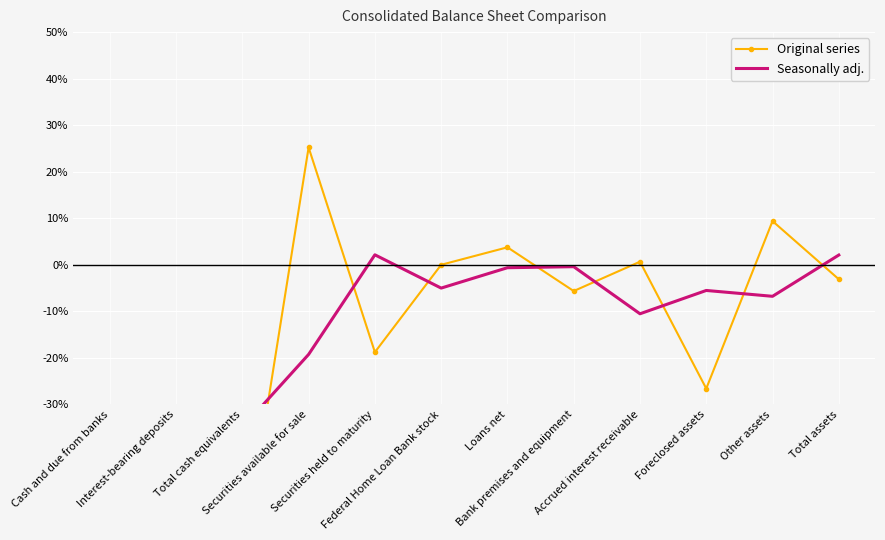

What is the sum of the Seasonally adj. values at Other assets and Bank premises and equipment?

-7.2